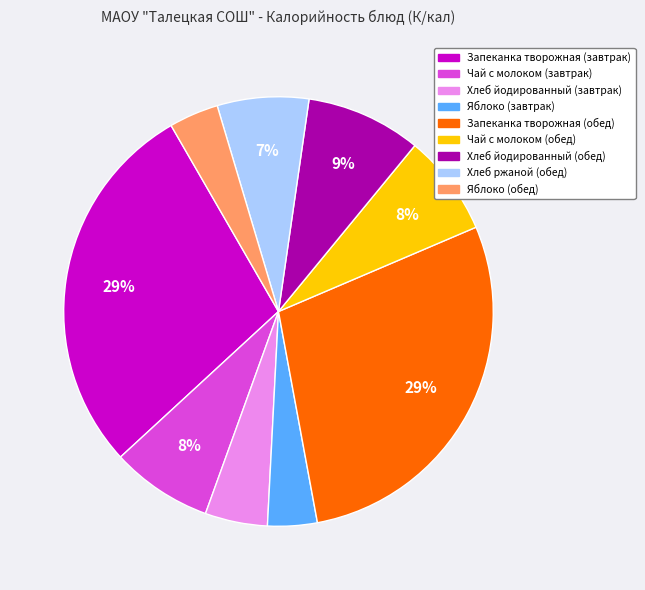

Does Чай с молоком (завтрак) account for over 50% of the chart?

No